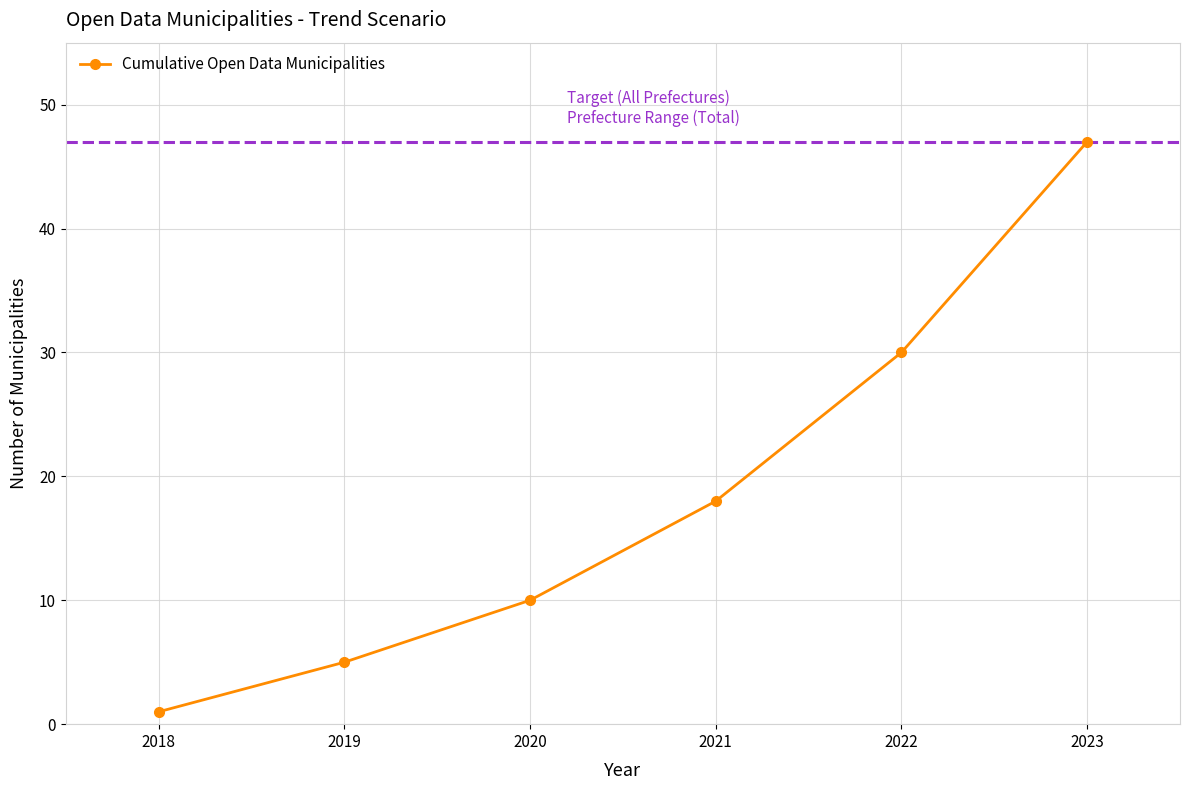

Between 2020 and 2023, which is larger?

2023